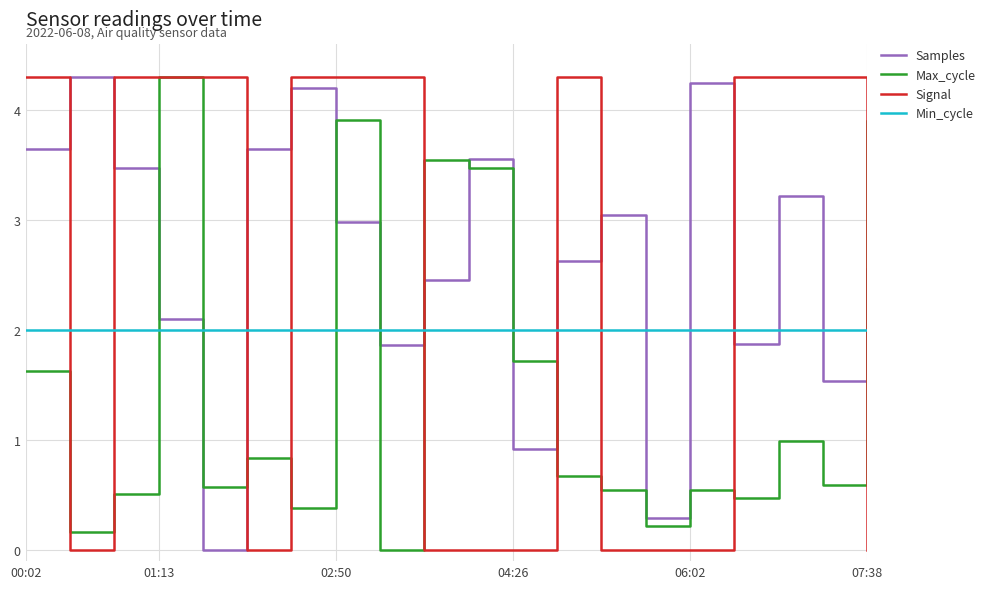

Rank the series by their average value, from highest to lowest.

Samples, Signal, Min_cycle, Max_cycle